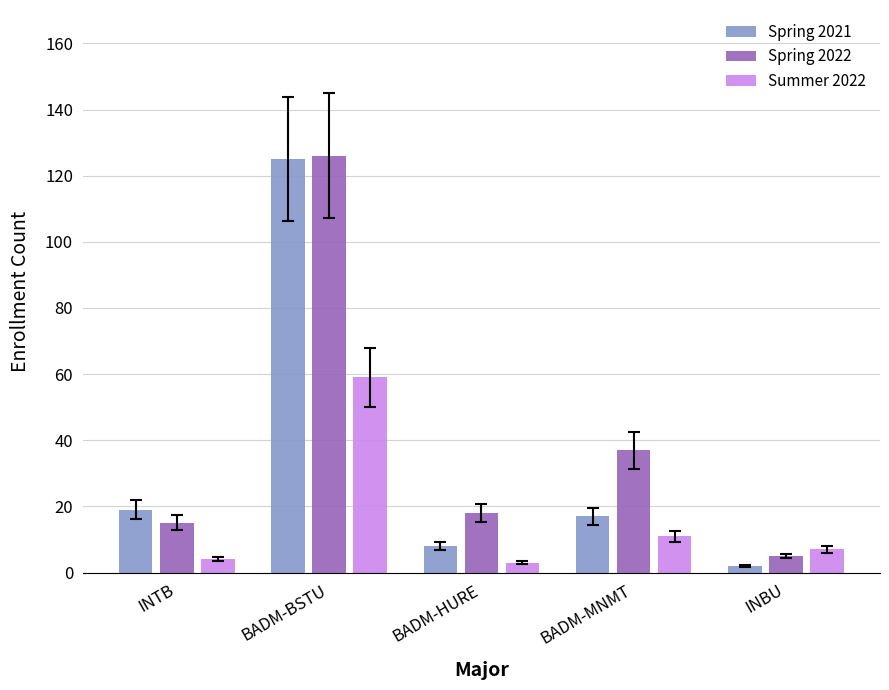

Rank the series by their average value, from lowest to highest.

Summer 2022, Spring 2021, Spring 2022